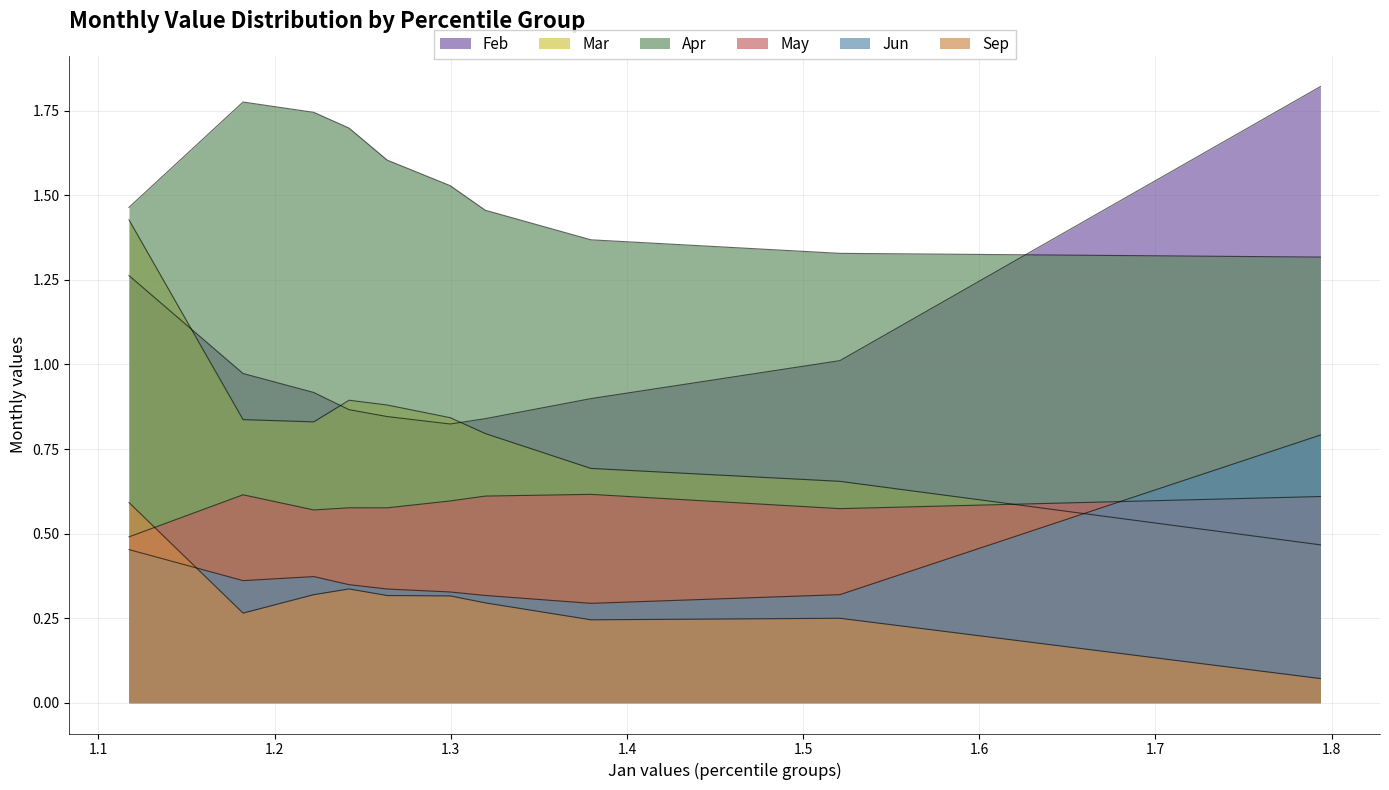

In Feb, how many points are lower than both neighbors (excluding endpoints)?

1